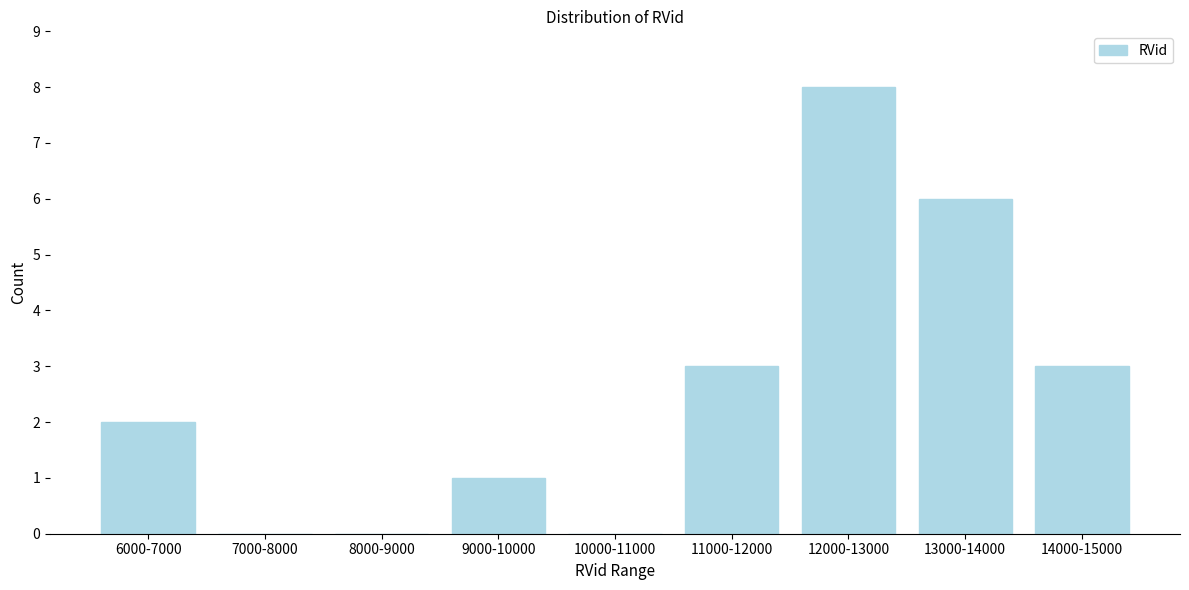

Reading right to left, list all the values displayed in this chart.

14000-15000=3	13000-14000=6	12000-13000=8	11000-12000=3	10000-11000=0	9000-10000=1	8000-9000=0	7000-8000=0	6000-7000=2